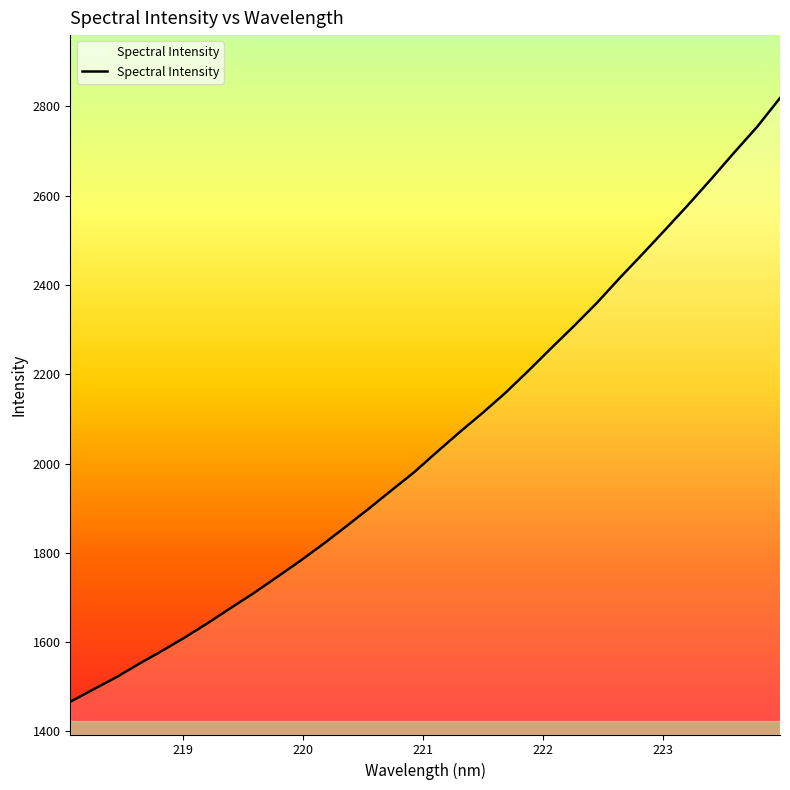

What is the maximum value shown in the chart?

2818.9